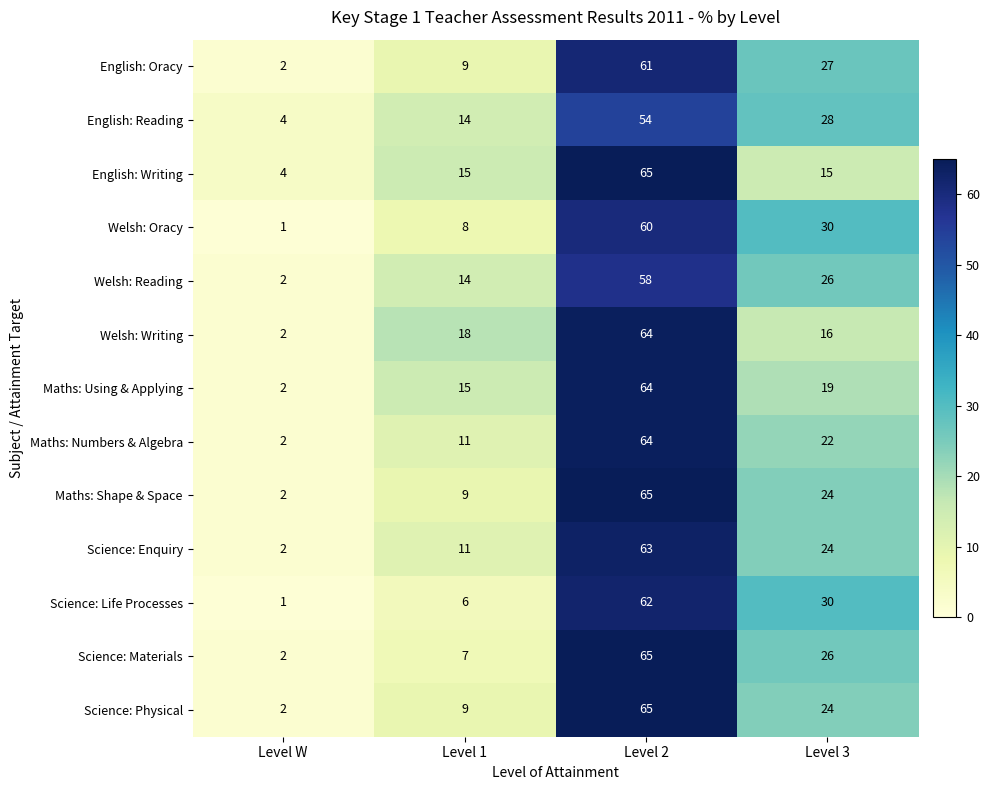

What is the sum of the English: Writing values at Level W and Level 3?

19